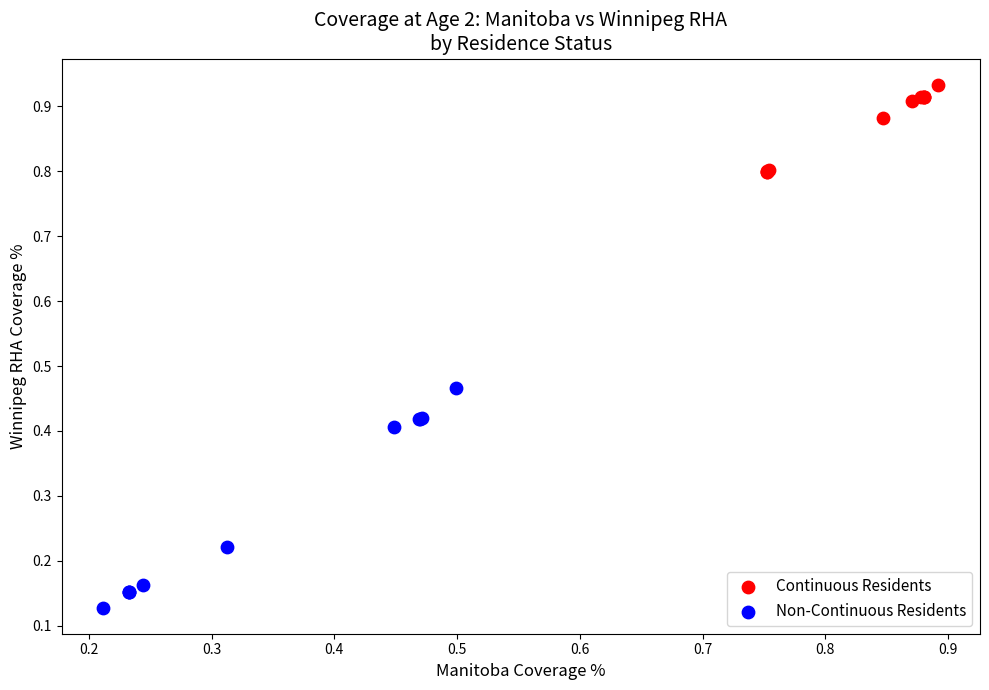

Which series contains the lowest Y value?

Non-Continuous Residents